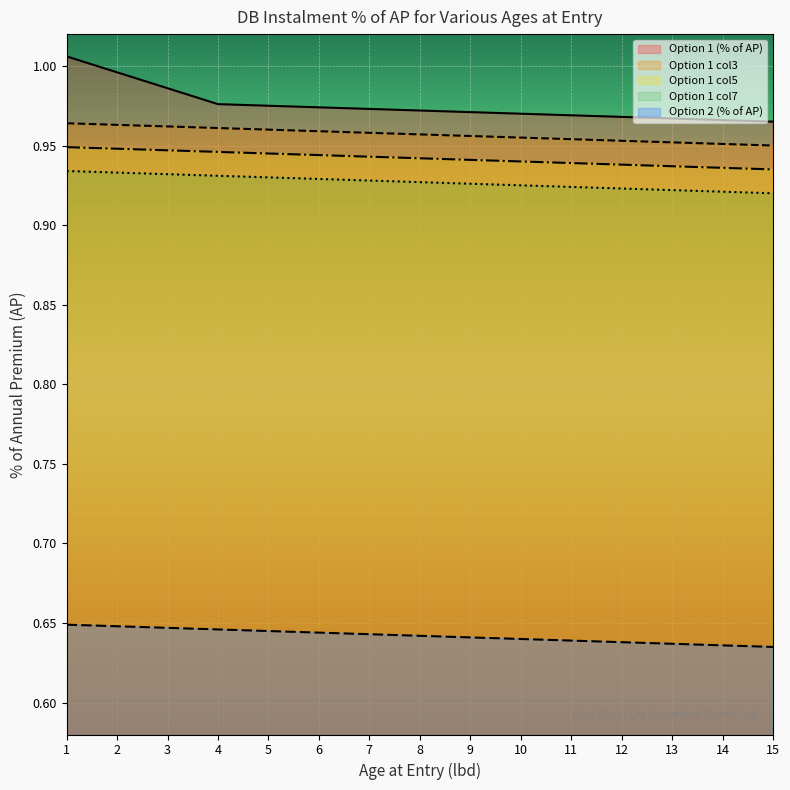

What is the value of the Option 1 col7 point at the 7th from the left?

0.9